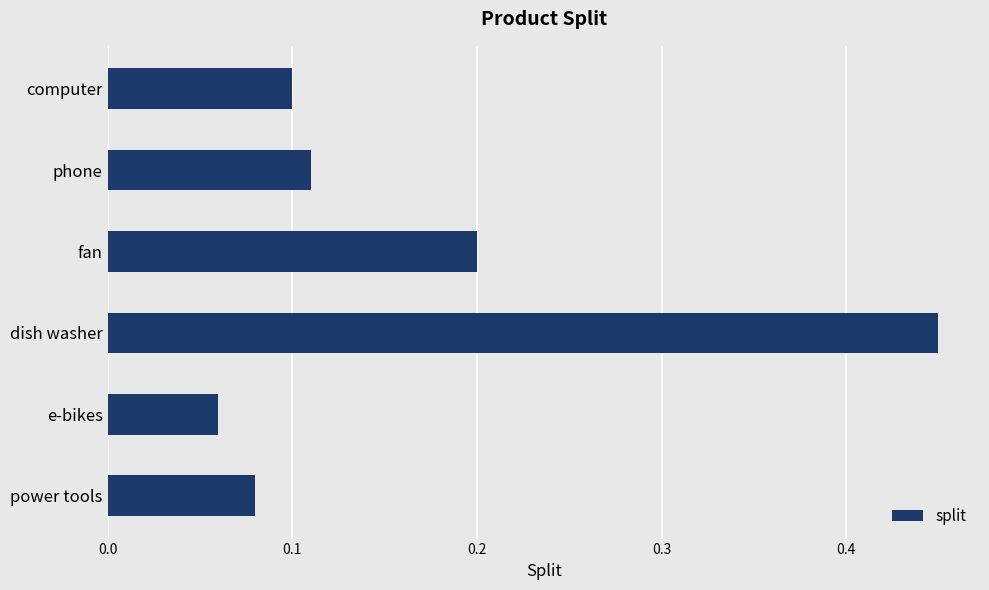

The chart shows a value of 0.0 at power tools. True or false?

False